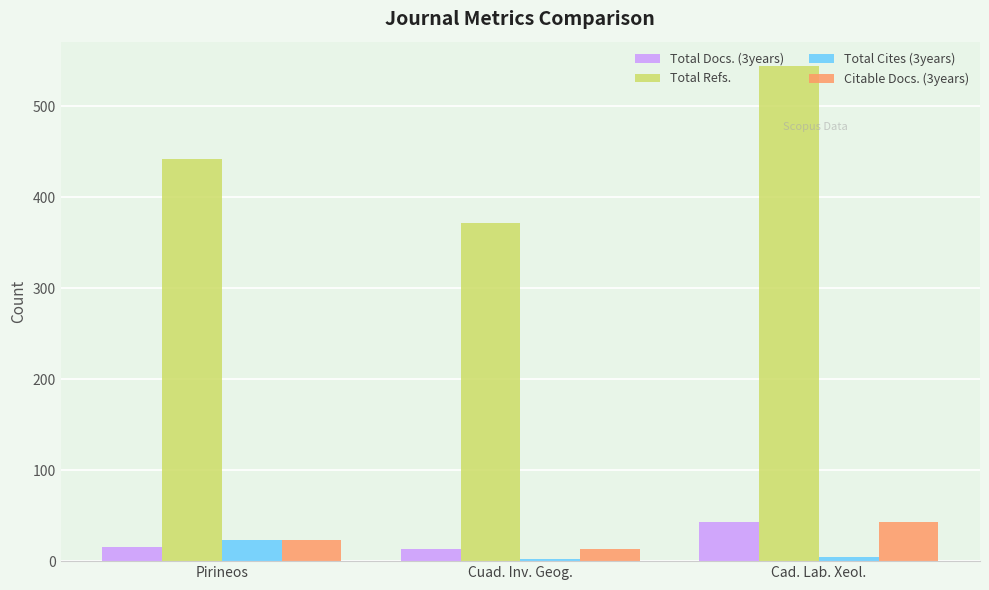

At which category is the sum across all series the highest?

Cad. Lab. Xeol.